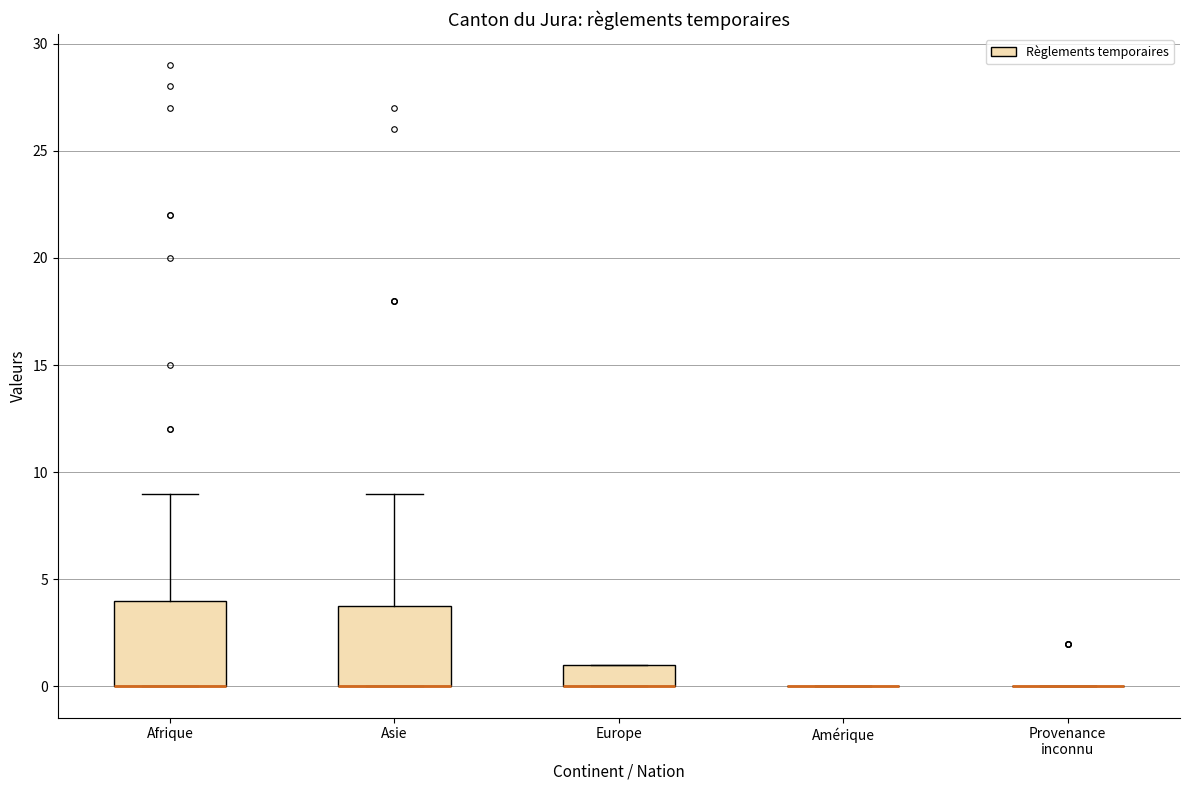

Reading left to right, read every box against the y-axis: the position of its median line, the range the box covers, and the ends of its whiskers. The values are not printed on the chart, so give them approximately, as read against the axis.

Afrique: median 0 (drawn on the box's lower edge), box 0 to 4, whiskers 0 to 9
Asie: median 0 (drawn on the box's lower edge), box 0 to 4, whiskers 0 to 9
Europe: median 0 (drawn on the box's lower edge), box 0 to 1, whiskers 0 to 1
Amérique: box collapsed to a line at 0, whiskers 0 to 0
Provenance inconnu: box collapsed to a line at 0, whiskers 0 to 0